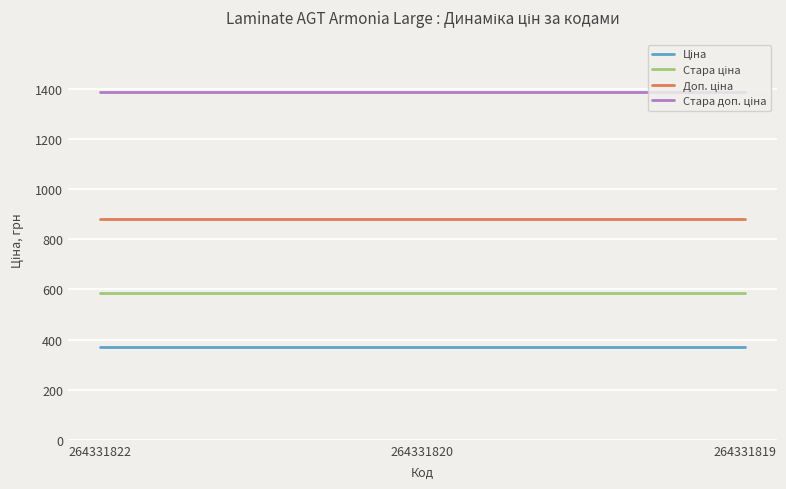

What is the maximum value shown in the chart?

1389.5